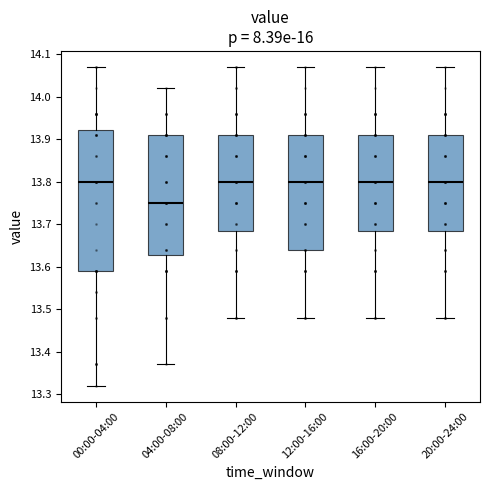

Reading left to right, read every box against the y-axis: the position of its median line, the range the box covers, and the ends of its whiskers. The values are not printed on the chart, so give them approximately, as read against the axis.

00:00-04:00: median 13.80, box 13.59 to 13.92, whiskers 13.32 to 14.07
04:00-08:00: median 13.75, box 13.63 to 13.91, whiskers 13.37 to 14.02
08:00-12:00: median 13.80, box 13.69 to 13.91, whiskers 13.48 to 14.07
12:00-16:00: median 13.80, box 13.64 to 13.91, whiskers 13.48 to 14.07
16:00-20:00: median 13.80, box 13.69 to 13.91, whiskers 13.48 to 14.07
20:00-24:00: median 13.80, box 13.69 to 13.91, whiskers 13.48 to 14.07